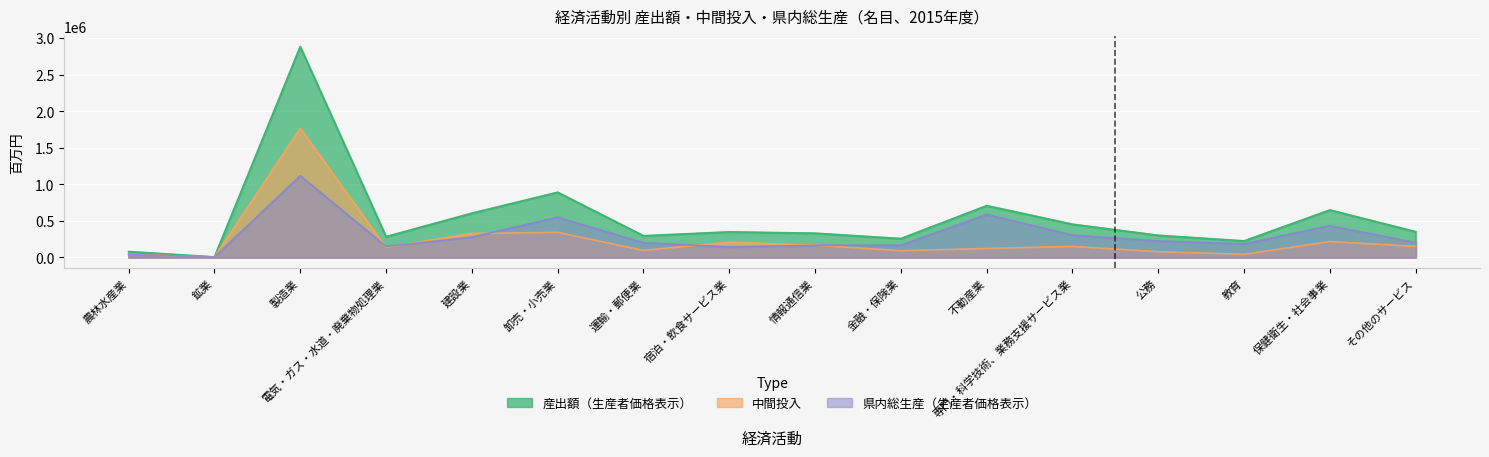

In 県内総生産（生産者価格表示）, how many points are lower than both neighbors (excluding endpoints)?

4